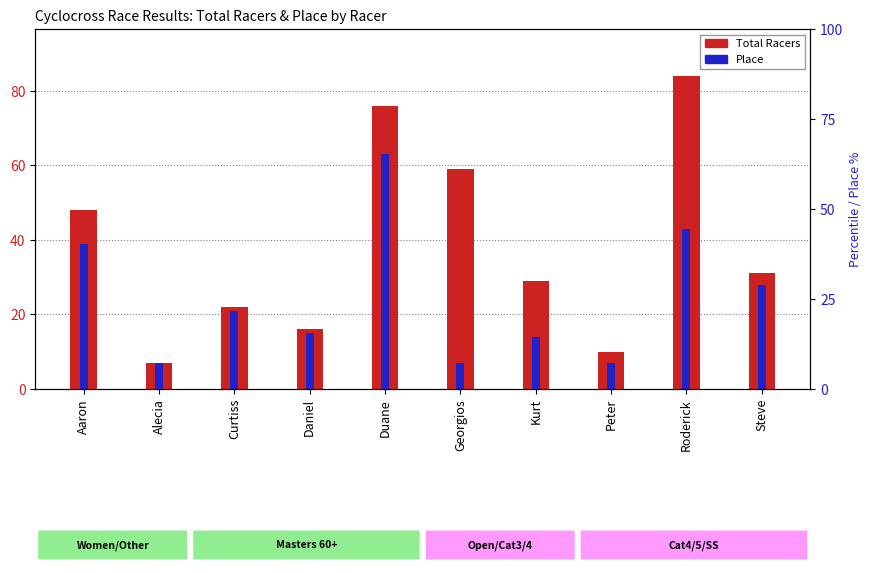

How many values in the Total Racers series exceed 31?

4